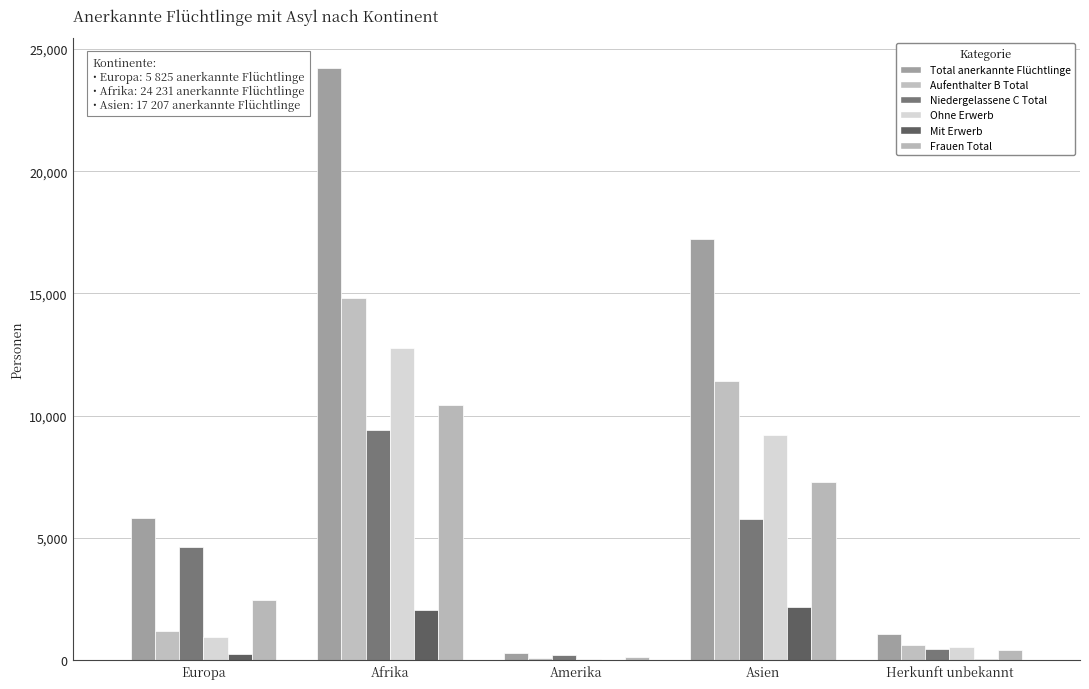

How many categories are shown in the chart?

5